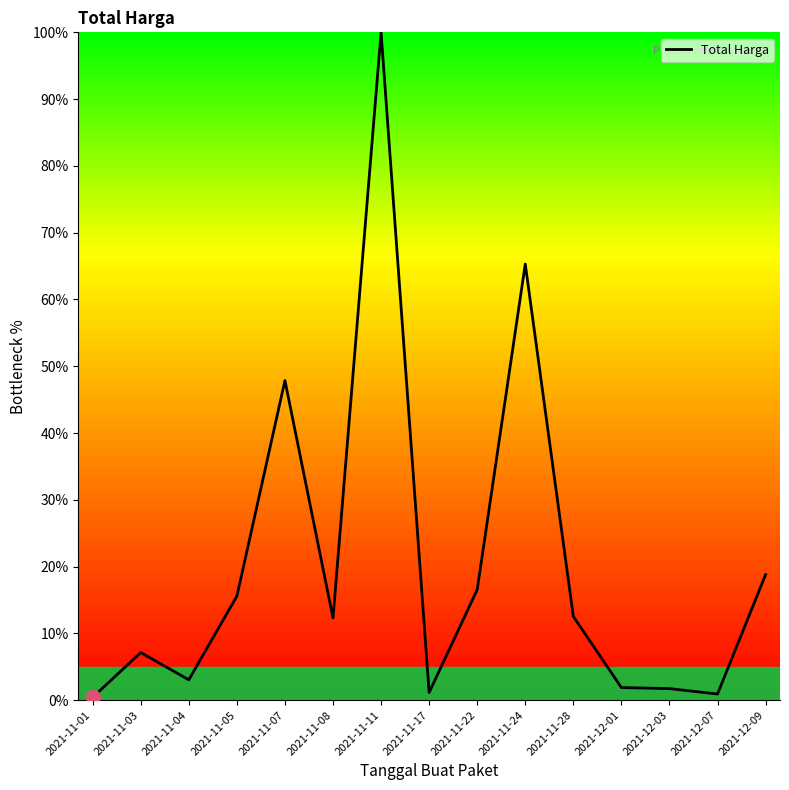

True or false: the data shows 31.1 at 2021-11-11.

False